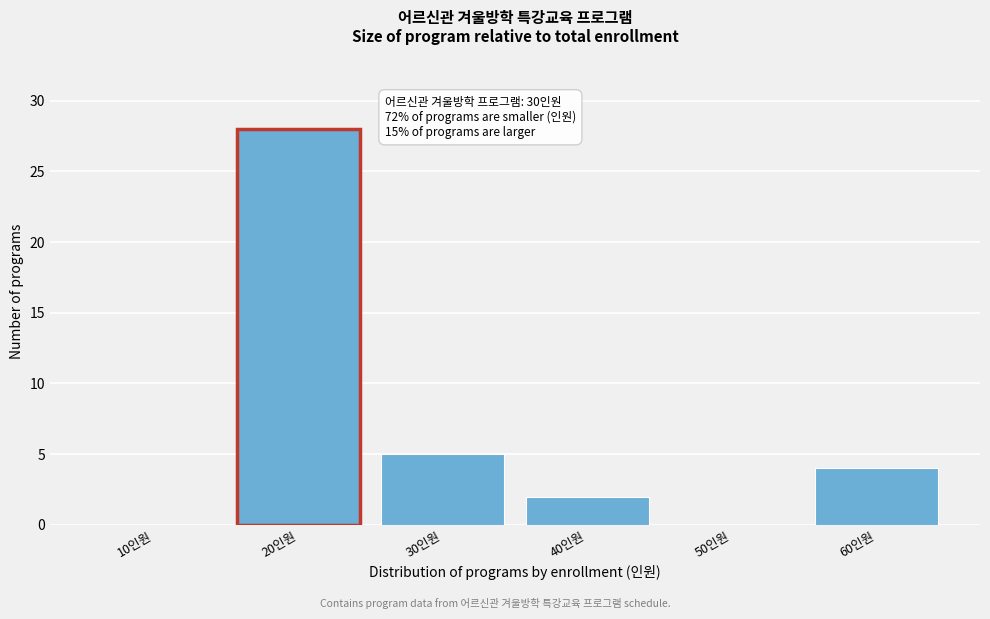

Reading left to right, transcribe all the data shown in this chart.

10인원=0	20인원=28	30인원=5	40인원=2	50인원=0	60인원=4